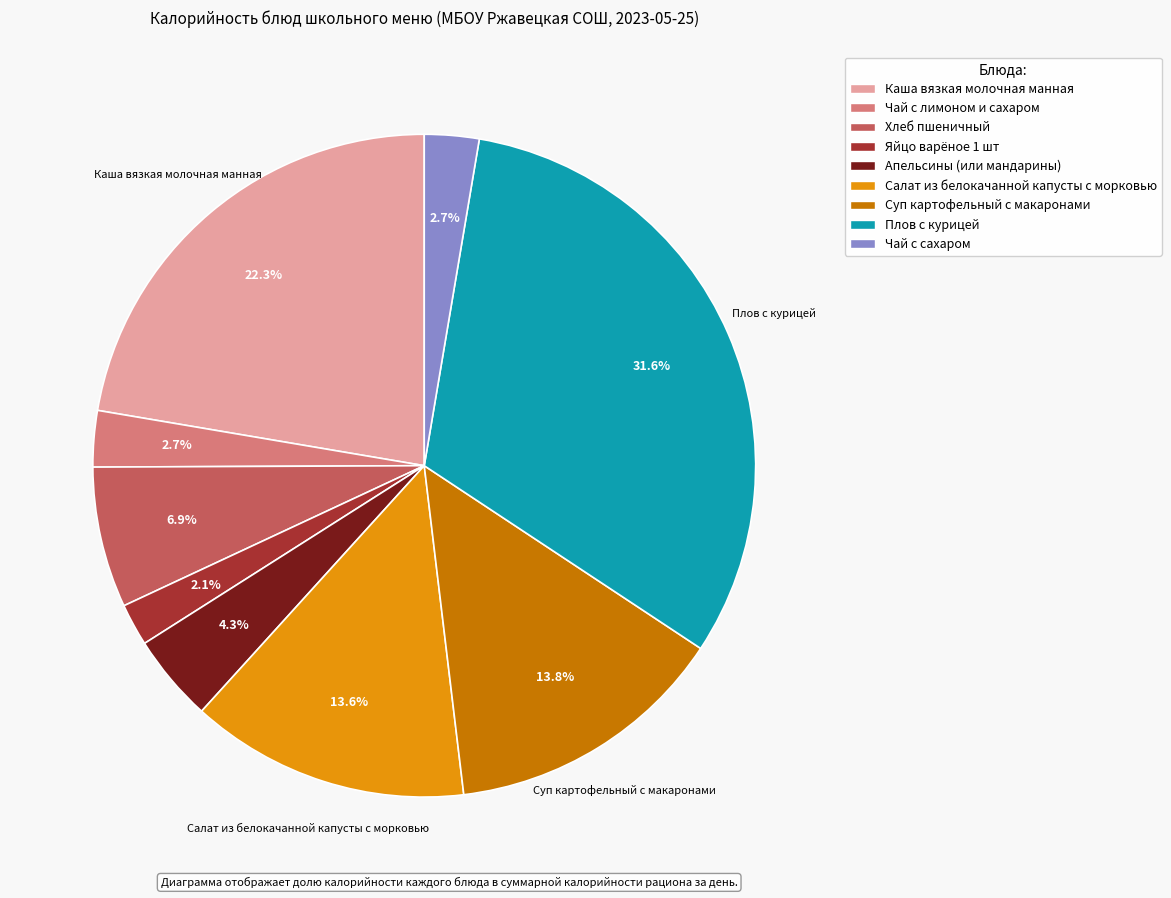

Between Суп картофельный с макаронами and Плов с курицей, which is larger?

Плов с курицей